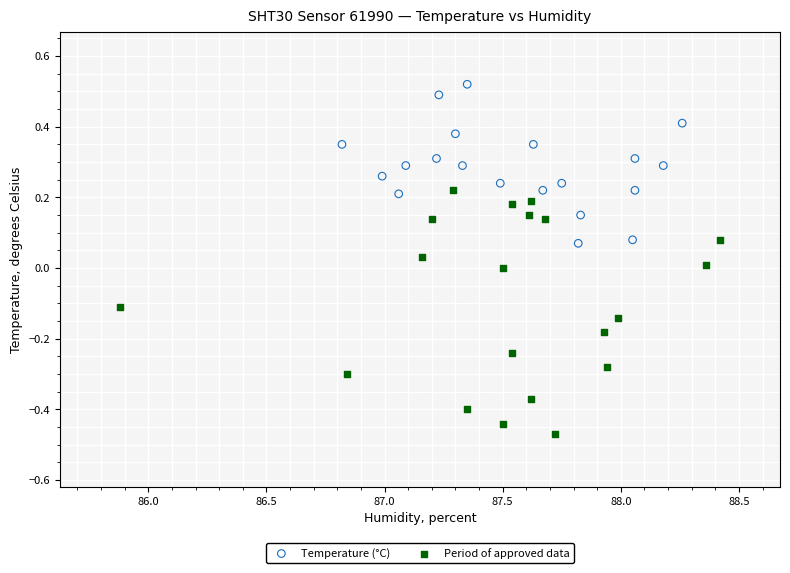

Which series reaches the minimum Y coordinate?

Period of approved data